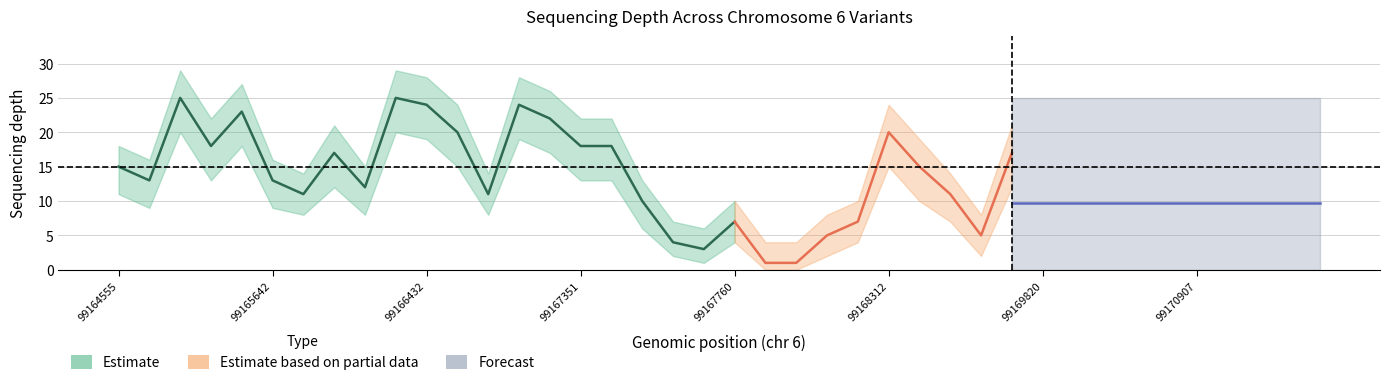

Which category has the highest value in the depth_upper series?

99165134